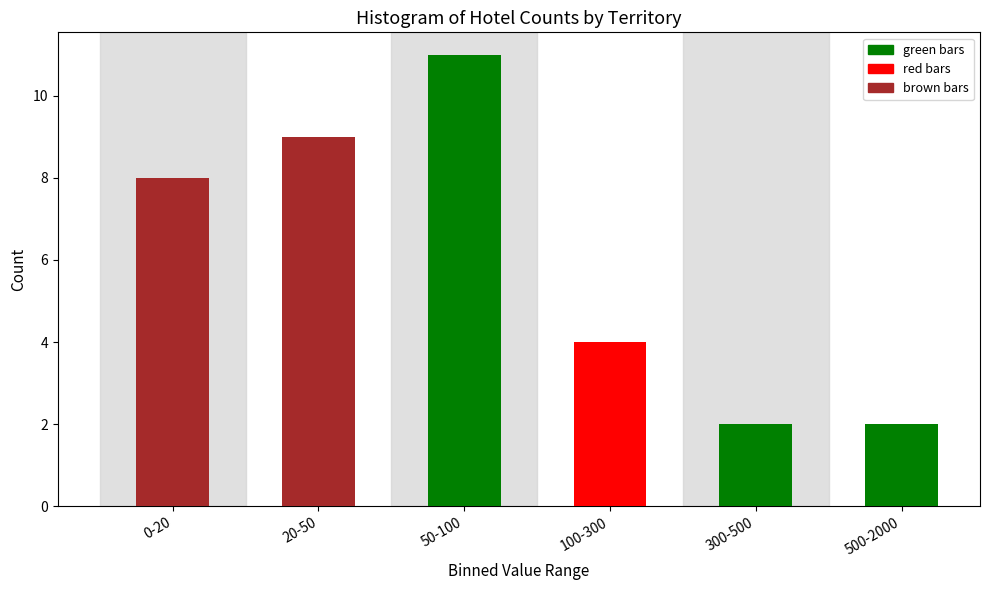

Reading left to right, list all the values displayed in this chart.

8	9	11	4	2	2